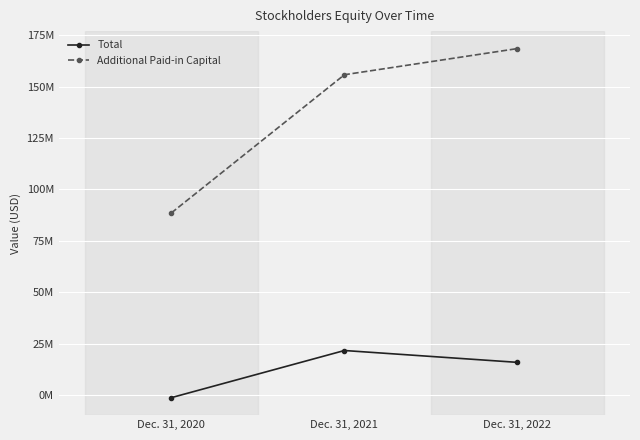

What is the value of the Total point at the 2nd from the left?

21596949